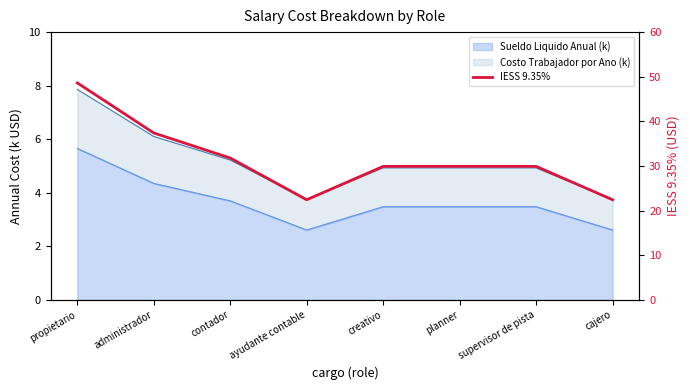

Is it true that the value at creativo is 29.9?

True